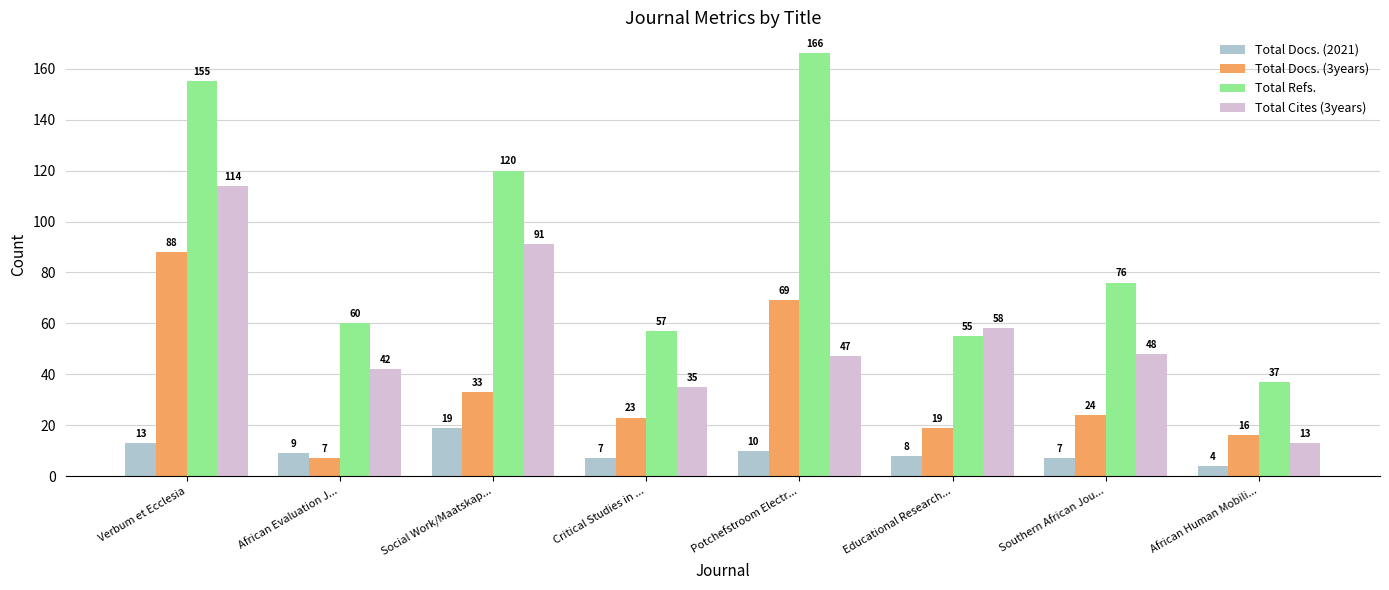

Rank the categories by Total Docs. (3years) value from highest to lowest.

Verbum et Ecclesia, Potchefstroom Electr..., Social Work/Maatskap..., Southern African Jou..., Critical Studies in ..., Educational Research..., African Human Mobili..., African Evaluation J...